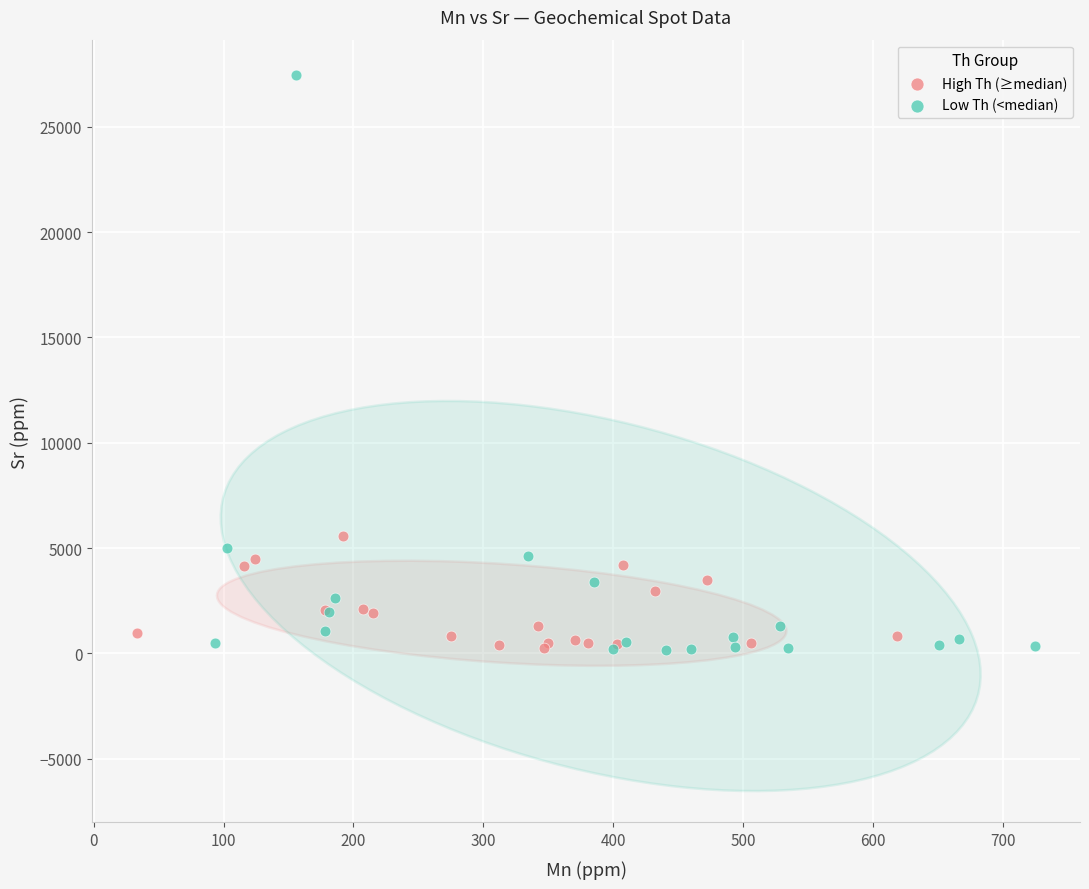

Which series contains the highest Y value?

Low Th (<median)